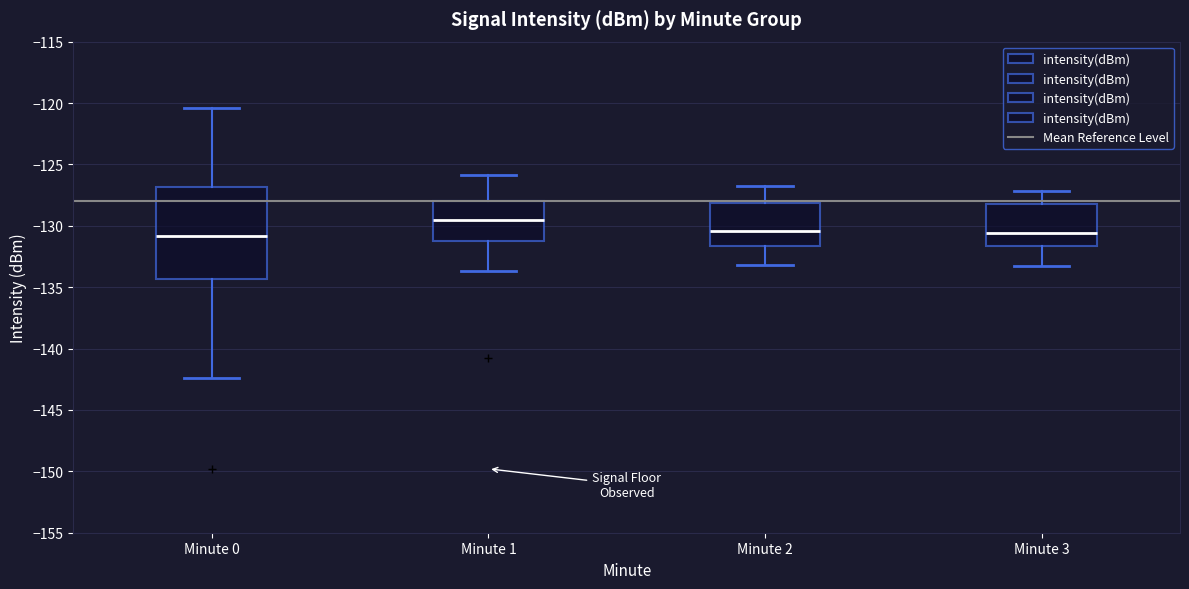

Reading left to right, transcribe this box plot: for each box, give where its median line is, the range the box spans, and where its two whiskers end, as read against the y-axis. The values are not printed on the chart, so give them approximately, as read against the axis.

Minute 0: median -131.0, box -134.5 to -127.0, whiskers -142.5 to -120.5
Minute 1: median -129.5, box -131.5 to -128.0, whiskers -133.5 to -126.0
Minute 2: median -130.5, box -131.5 to -128.0, whiskers -133.0 to -127.0
Minute 3: median -130.5, box -131.5 to -128.0, whiskers -133.5 to -127.0